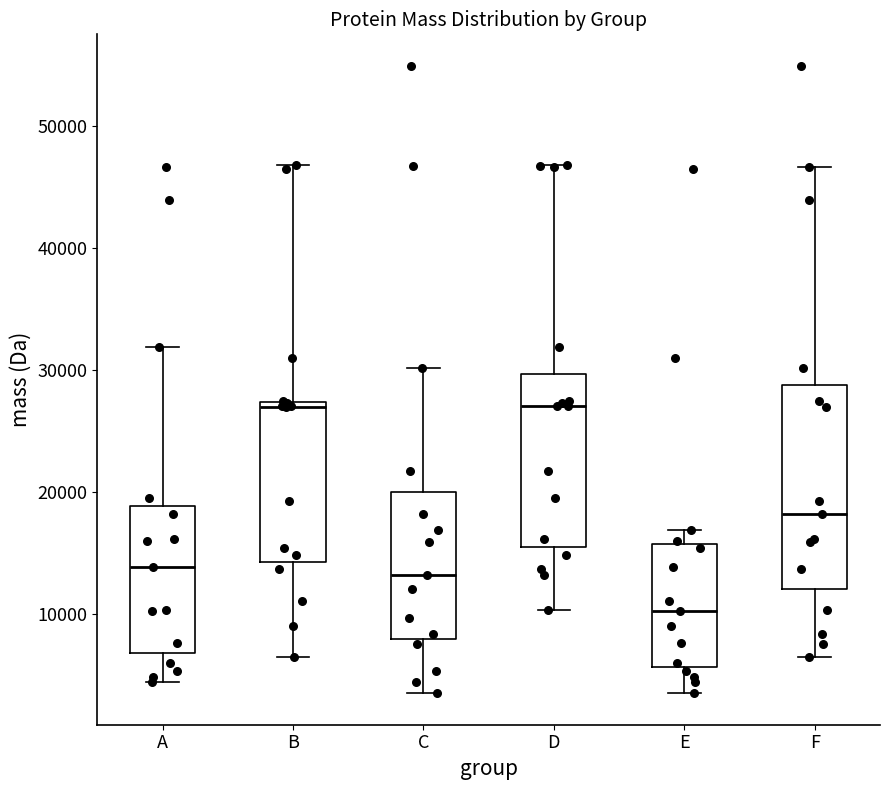

Reading left to right, read every box against the y-axis: the position of its median line, the range the box covers, and the ends of its whiskers. The values are not printed on the chart, so give them approximately, as read against the axis.

A: median 14000, box 7000 to 19000, whiskers 4000 to 32000
B: median 27000 (just below the box's upper edge), box 14000 to 27000, whiskers 6000 to 47000
C: median 13000, box 8000 to 20000, whiskers 3000 to 30000
D: median 27000, box 15000 to 30000, whiskers 10000 to 47000
E: median 10000, box 6000 to 16000, whiskers 3000 to 17000
F: median 18000, box 12000 to 29000, whiskers 6000 to 47000